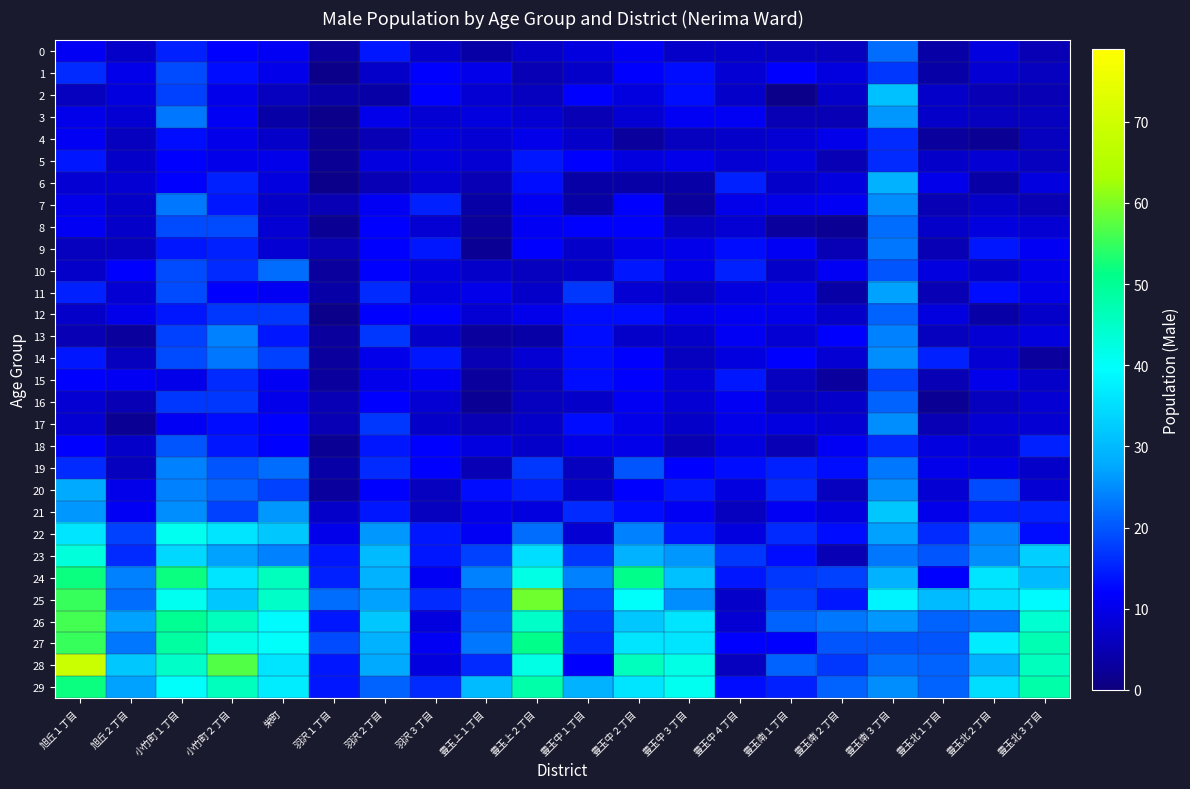

Which series has the widest spread of values?

28